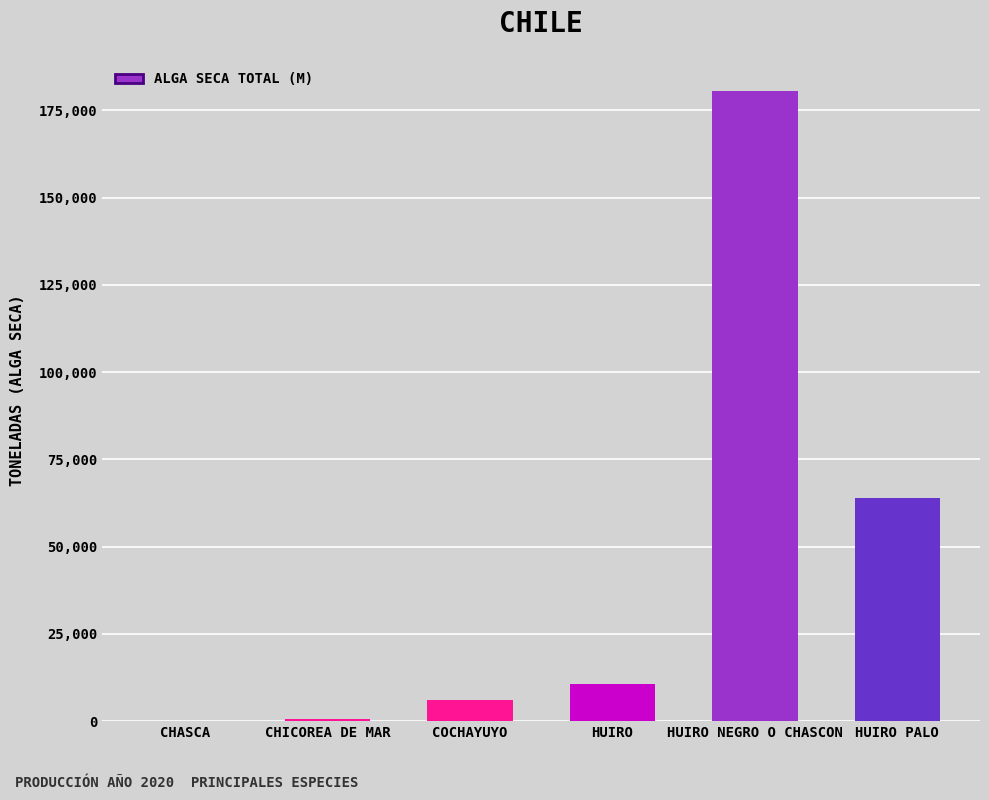

True or false: the data shows 63926 at HUIRO PALO.

True